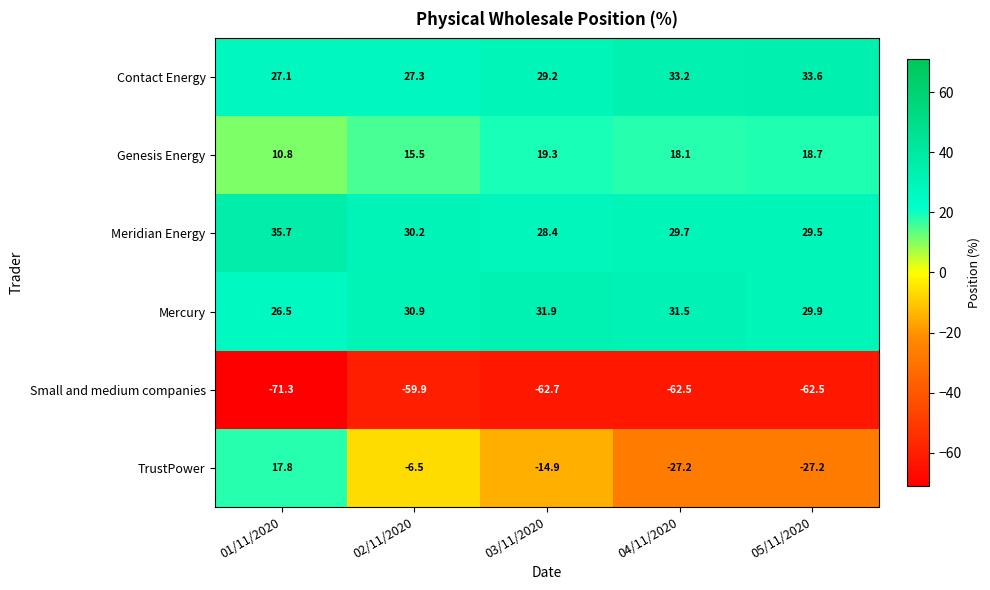

Which series changed the most between 02/11/2020 and 03/11/2020?

TrustPower